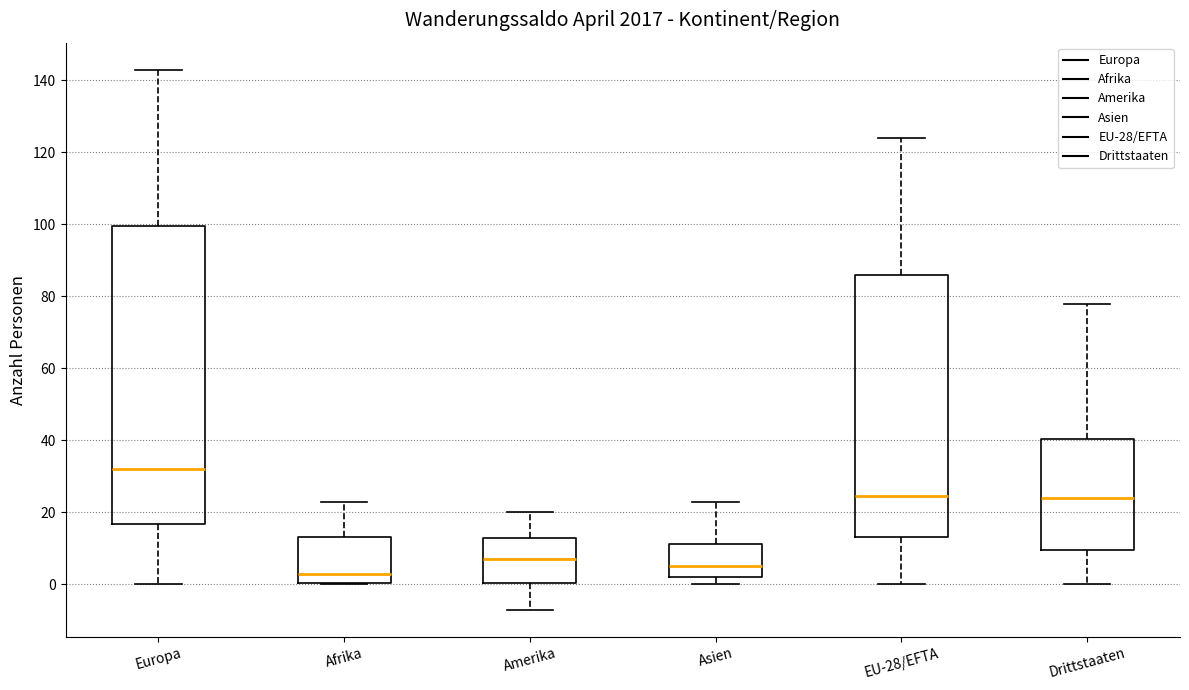

Where does the upper whisker of the box for Afrika end on the y-axis? The values are not printed on the chart, so give them approximately, as read against the axis.

24